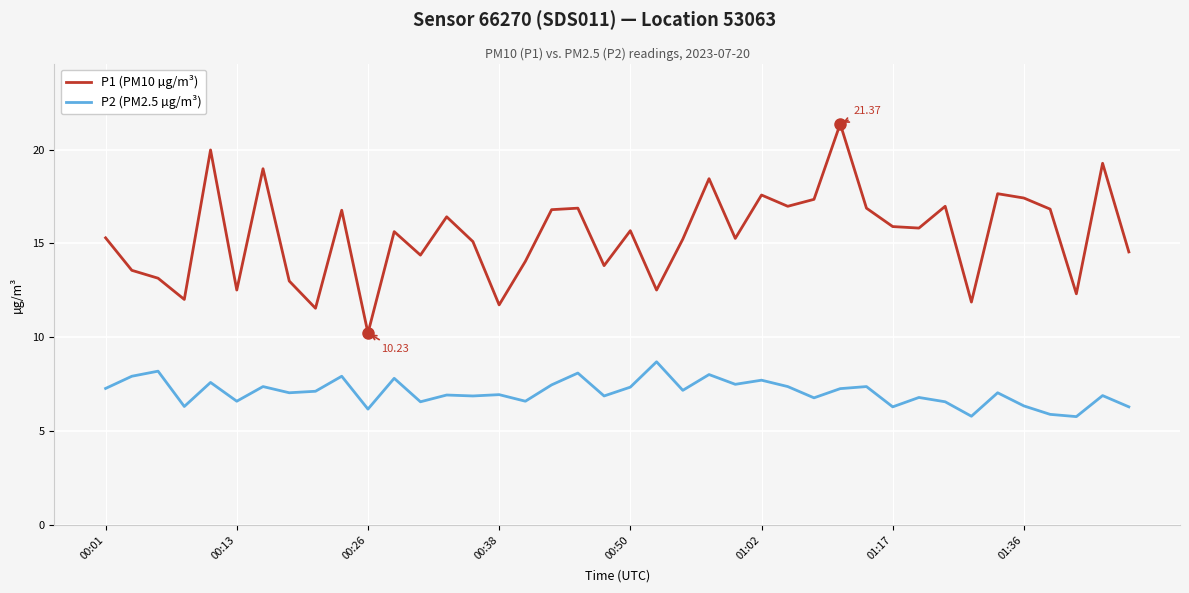

Which series has the widest spread of values?

P1 (PM10 µg/m³)